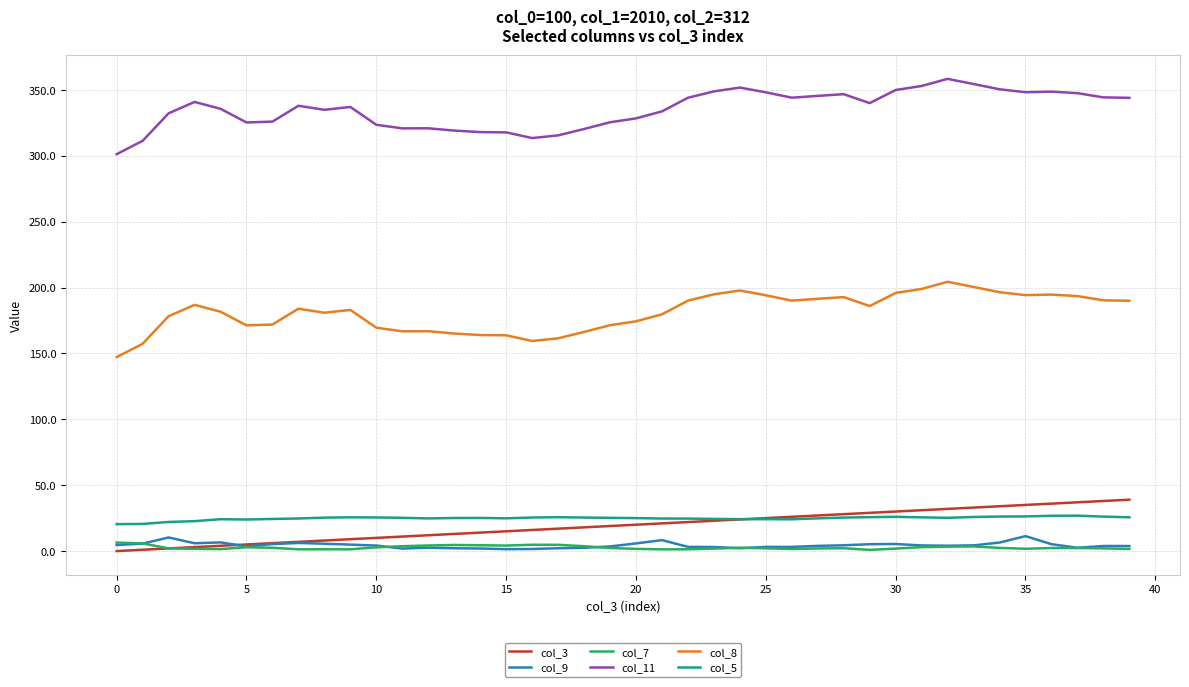

How many series are shown in this chart?

6